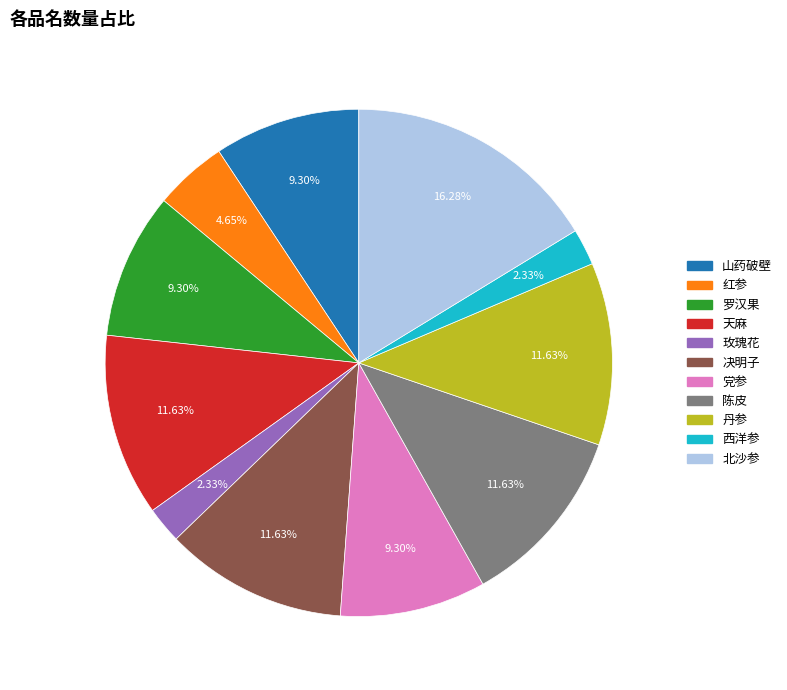

Count the number of slices in the pie.

11